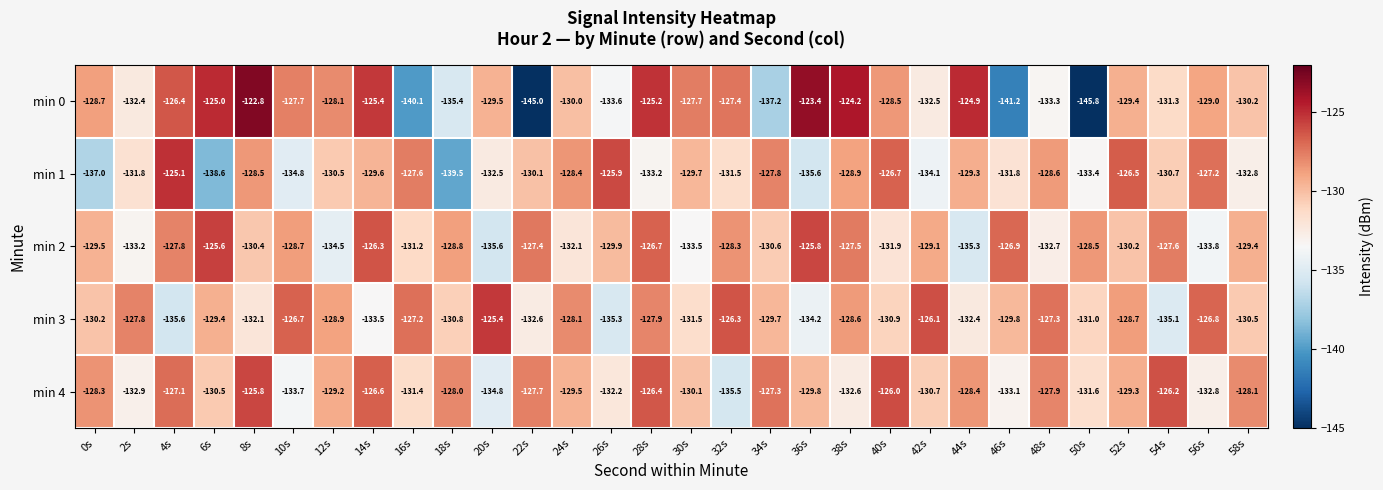

What is the sum of all min 4 values?

-3893.5